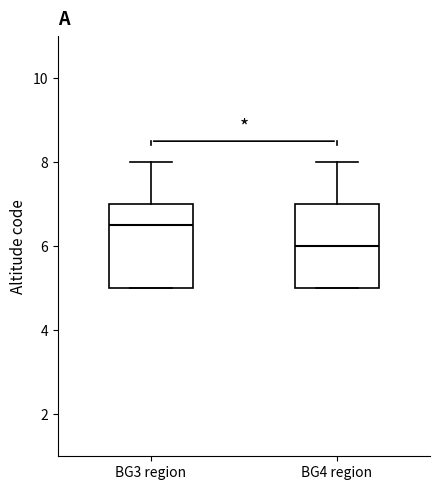

Where does the median line of the box for BG4 region sit on the y-axis? The values are not printed on the chart, so give them approximately, as read against the axis.

6.0